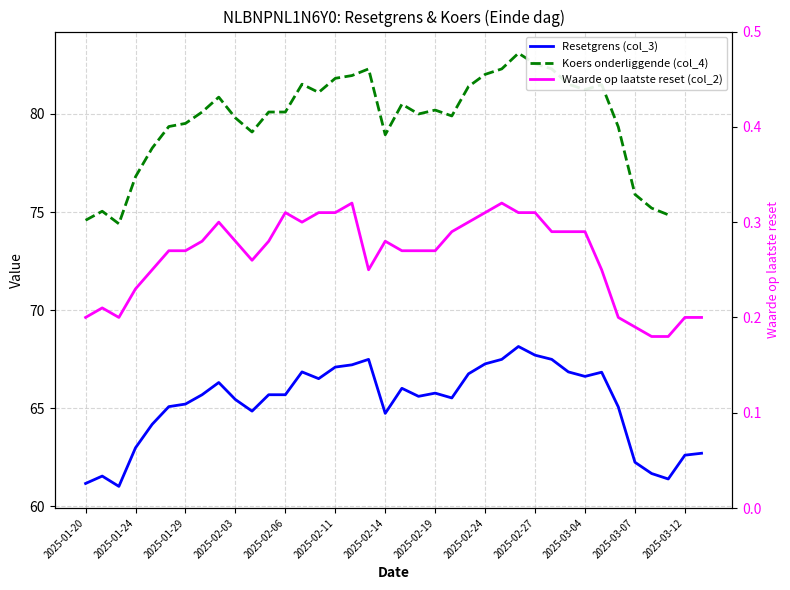

How many interior local peaks does the Resetgrens (col_3) series have?

8